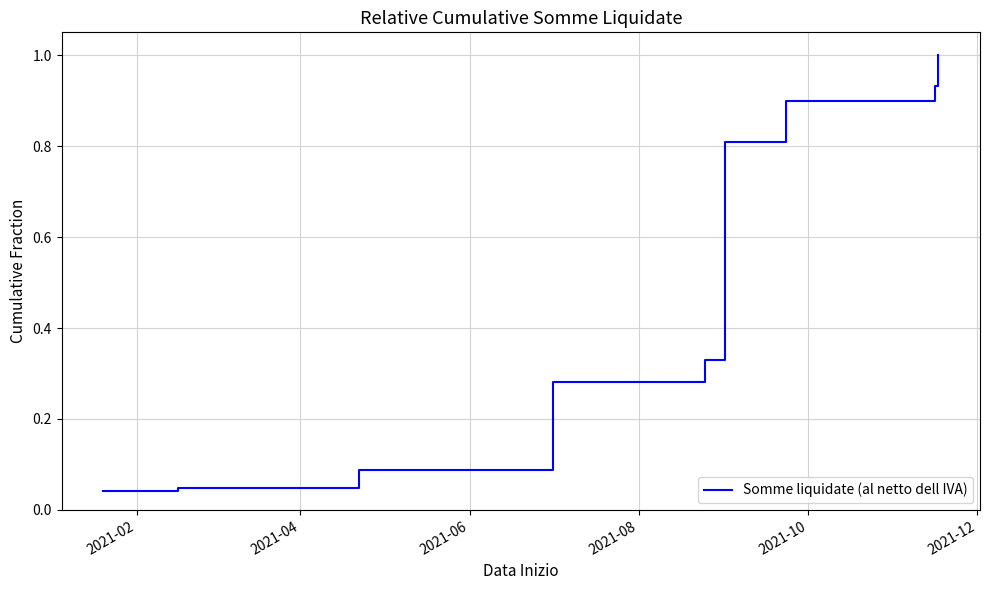

What is the value of the 10th point from the left?

0.9